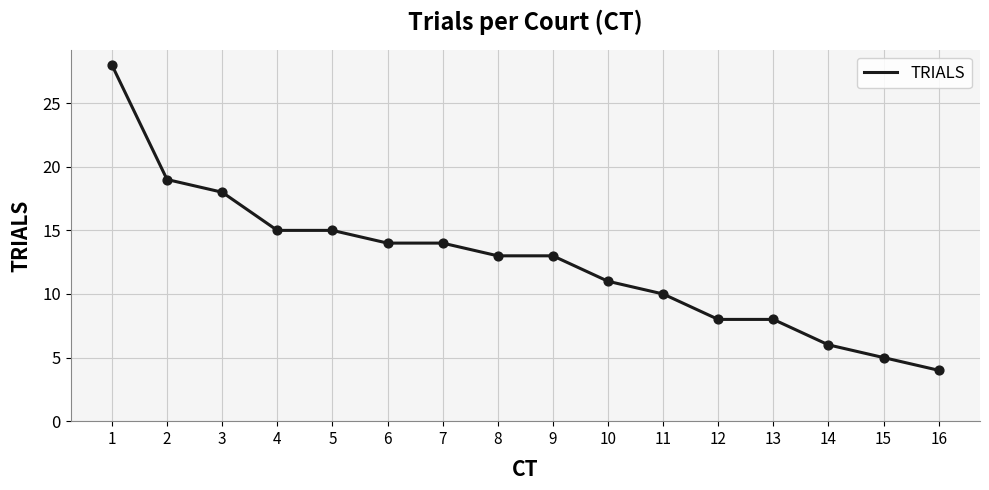

Which has a higher value, 5 or 10?

5